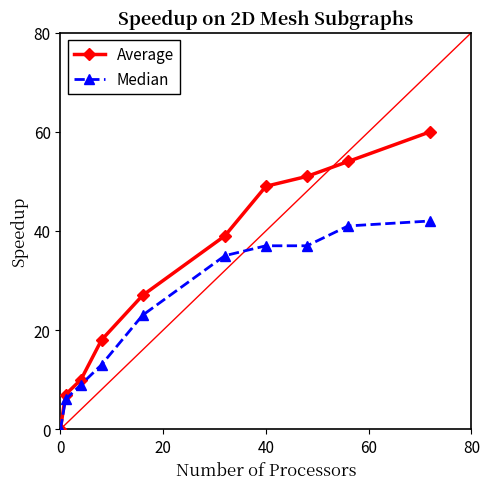

Which series has the largest range (max minus min)?

Average